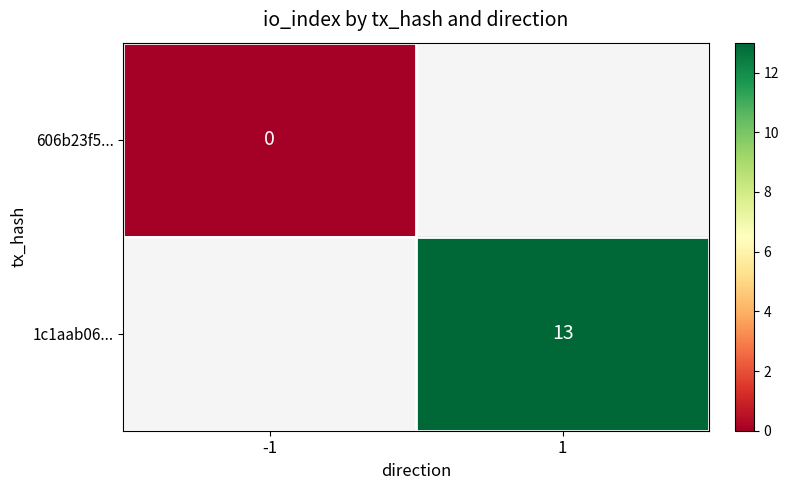

The value of 1c1aab06... at 1 is 17. True or false?

False